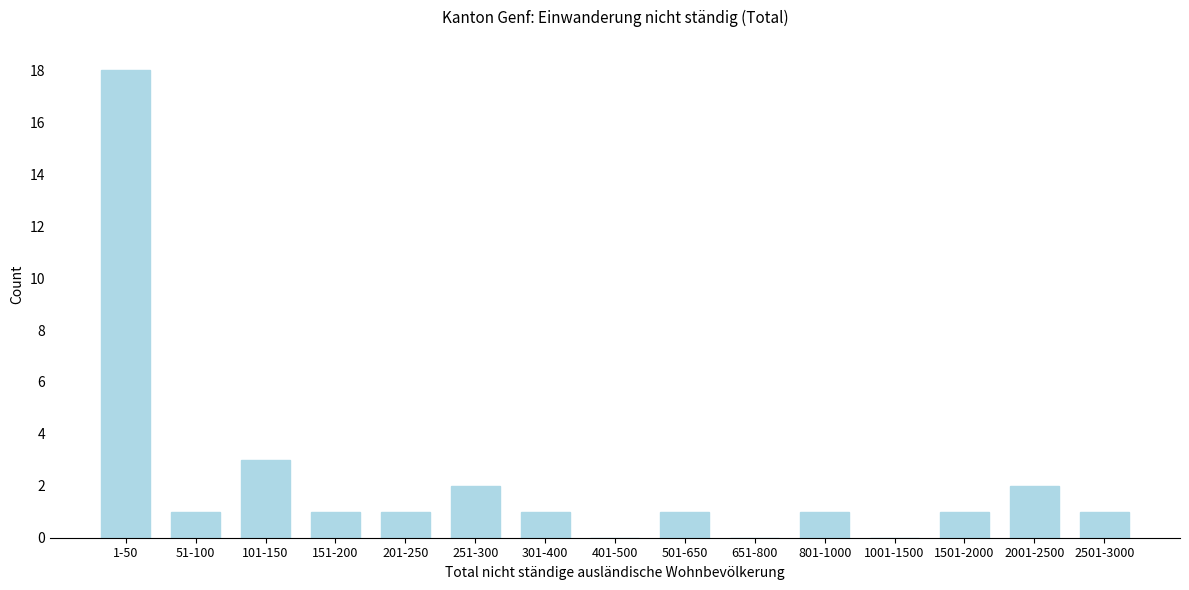

Reading left to right, extract all data points from this chart.

1-50=18	51-100=1	101-150=3	151-200=1	201-250=1	251-300=2	301-400=1	401-500=0	501-650=1	651-800=0	801-1000=1	1001-1500=0	1501-2000=1	2001-2500=2	2501-3000=1